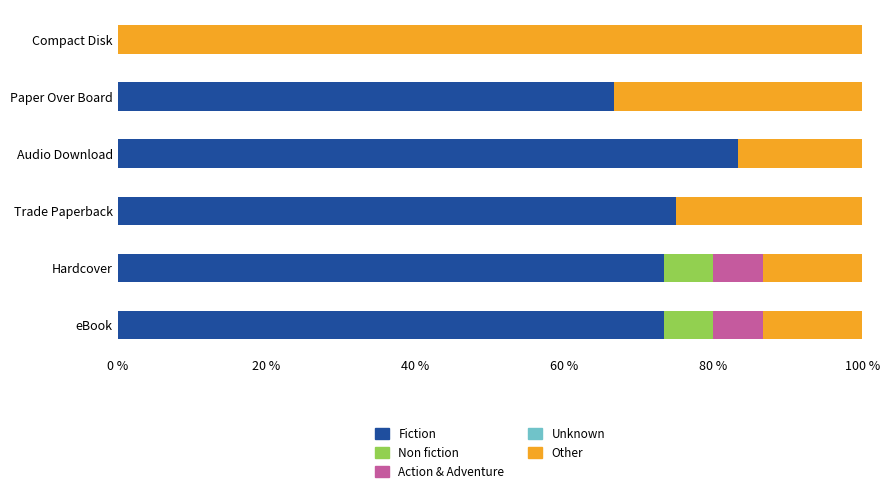

Which category has the highest value in the Fiction series?

Audio Download